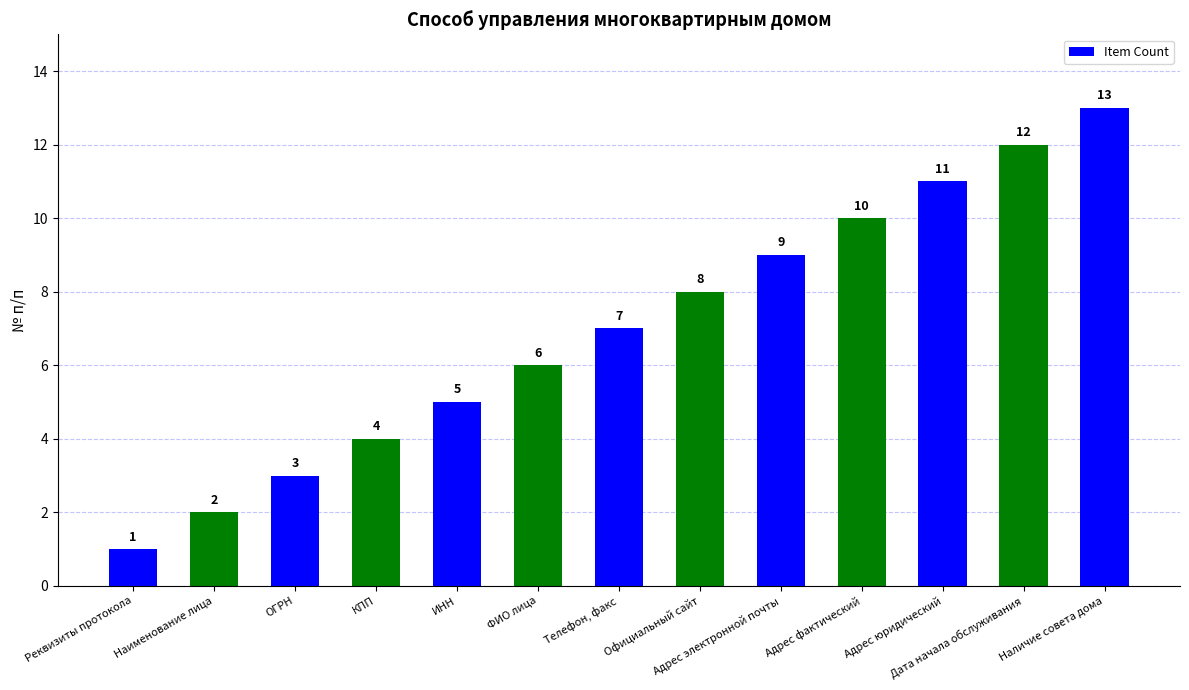

Rank the categories by value from lowest to highest.

Реквизиты протокола, Наименование лица, ОГРН, КПП, ИНН, ФИО лица, Телефон, факс, Официальный сайт, Адрес электронной почты, Адрес фактический, Адрес юридический, Дата начала обслуживания, Наличие совета дома